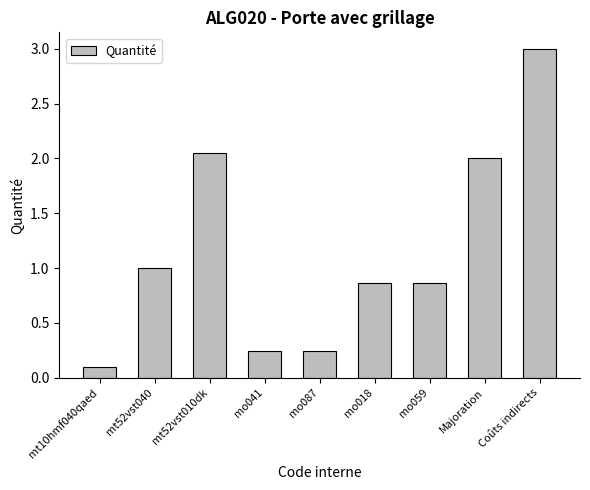

The chart shows a value of 2.0 at Majoration. True or false?

True